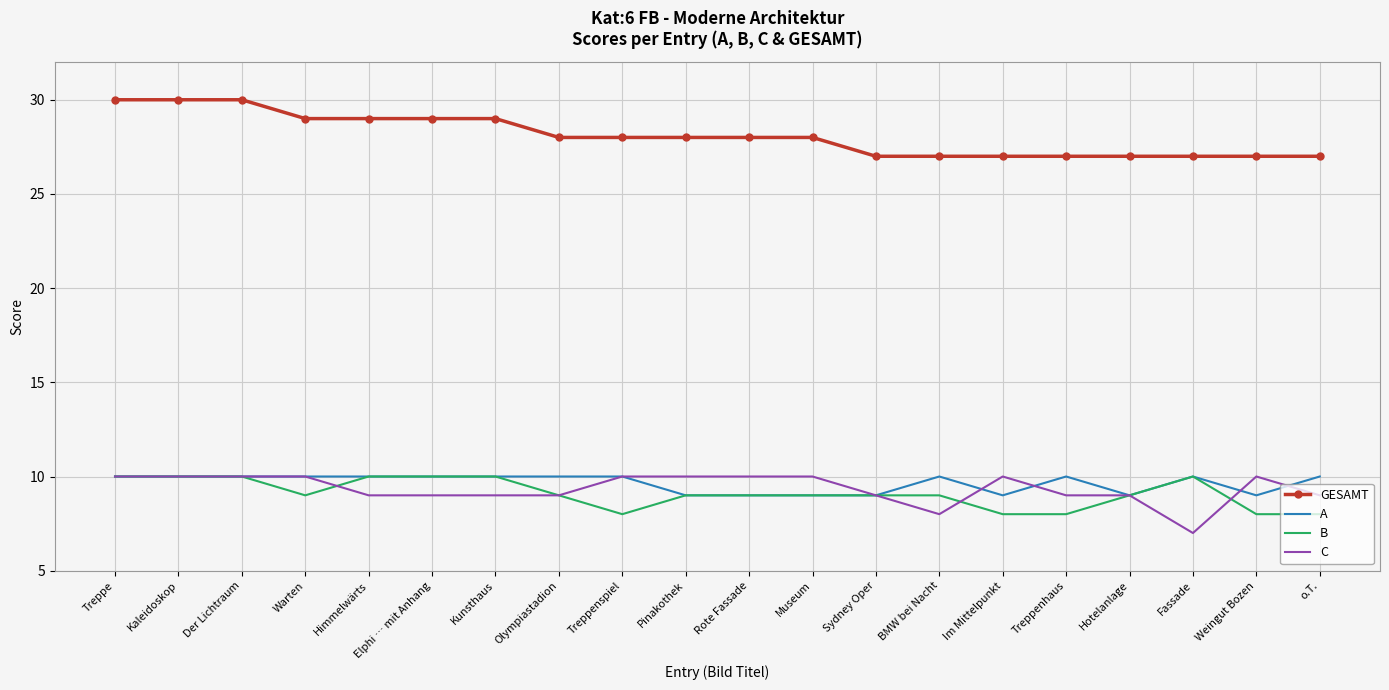

True or false: B and GESAMT intersect in this chart.

False